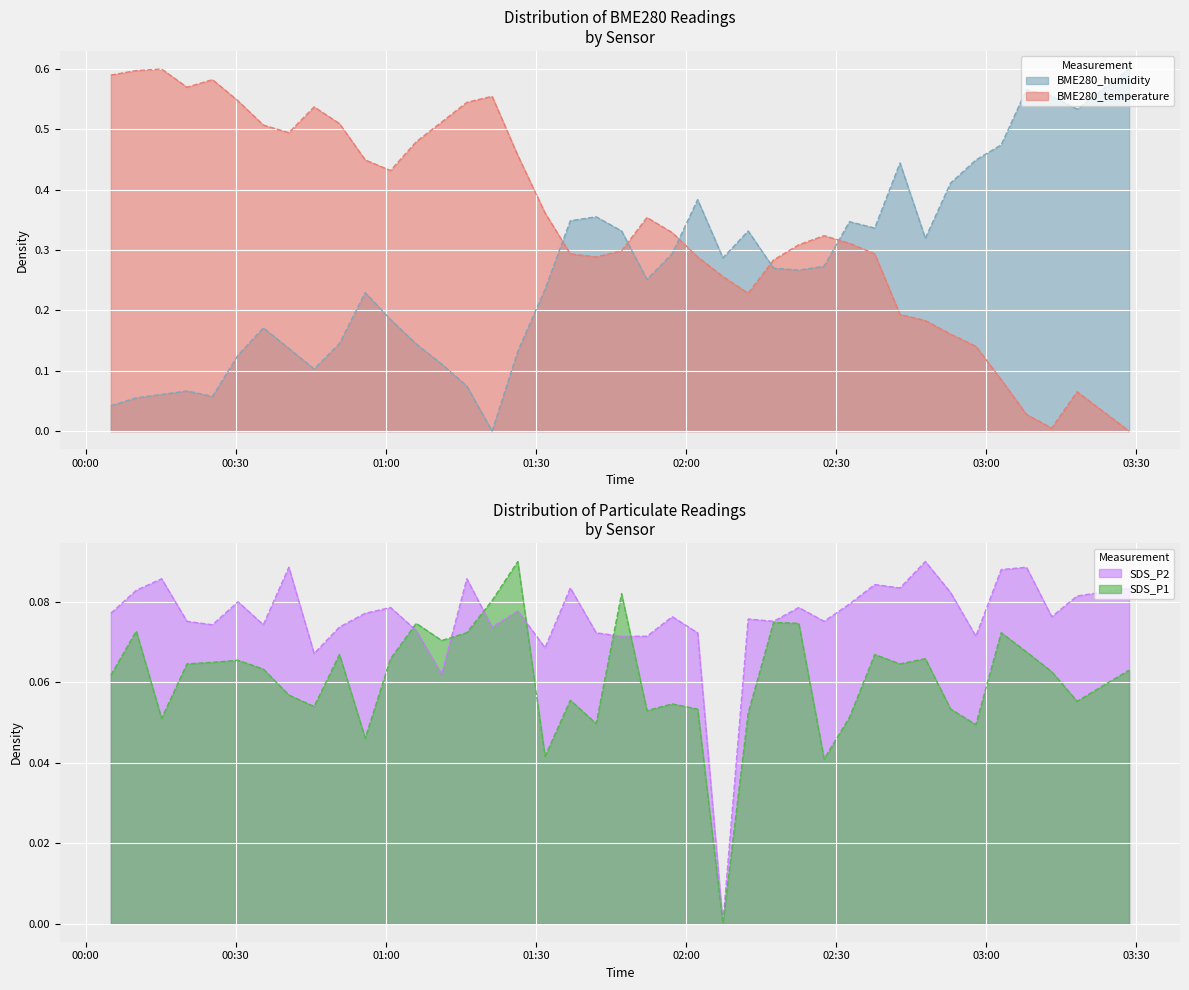

Which series ends up on top after the final intersection of BME280_humidity and SDS_P1?

BME280_humidity